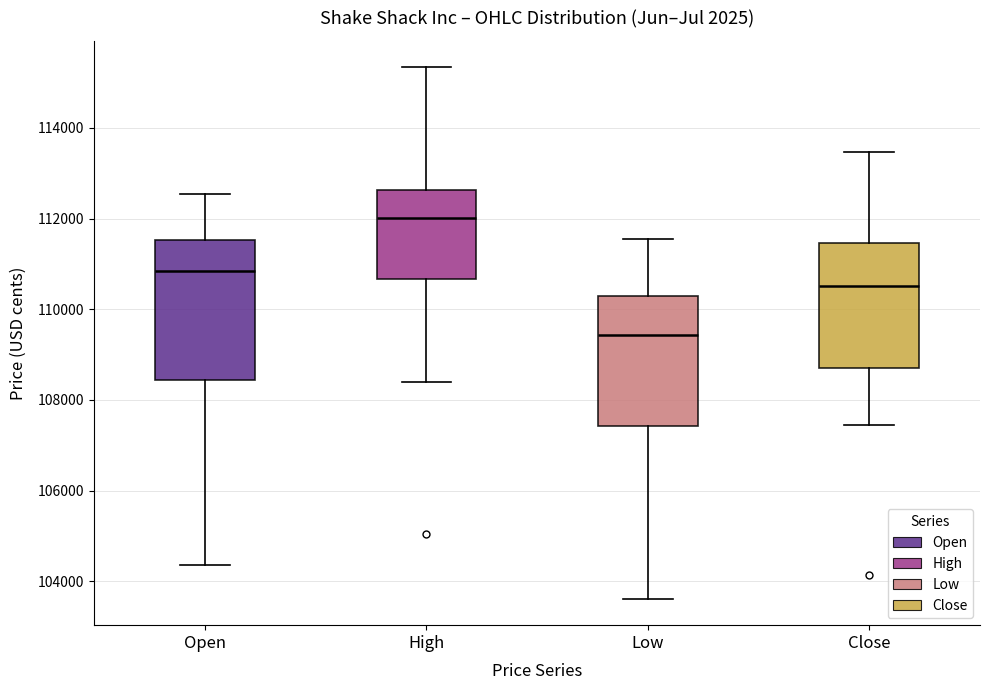

Reading left to right, transcribe this box plot: for each box, give where its median line is, the range the box spans, and where its two whiskers end, as read against the y-axis. The values are not printed on the chart, so give them approximately, as read against the axis.

Open: median 110800, box 108400 to 111600, whiskers 104400 to 112600
High: median 112000, box 110600 to 112600, whiskers 108400 to 115400
Low: median 109400, box 107400 to 110200, whiskers 103600 to 111600
Close: median 110600, box 108600 to 111400, whiskers 107400 to 113400